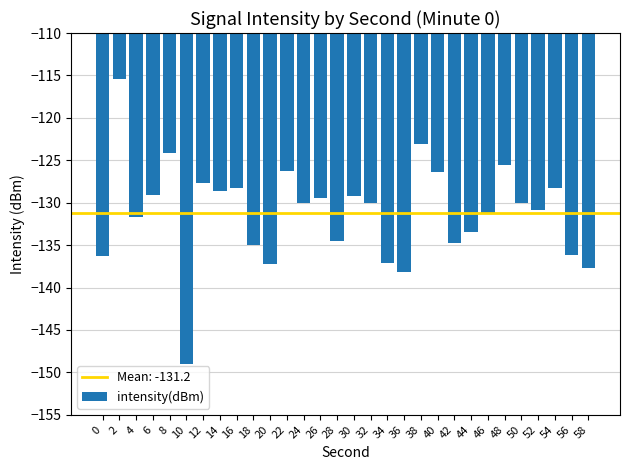

What is the difference between the second highest and minimum values?

26.0